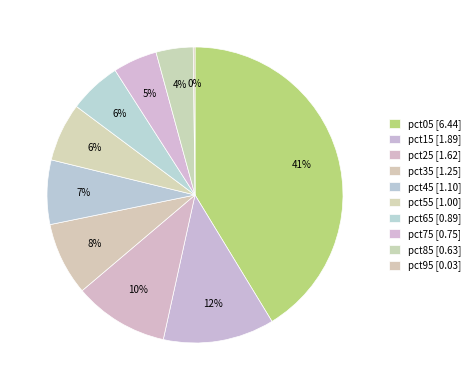

To the nearest percent, what percentage of the pie is pct45?

7%